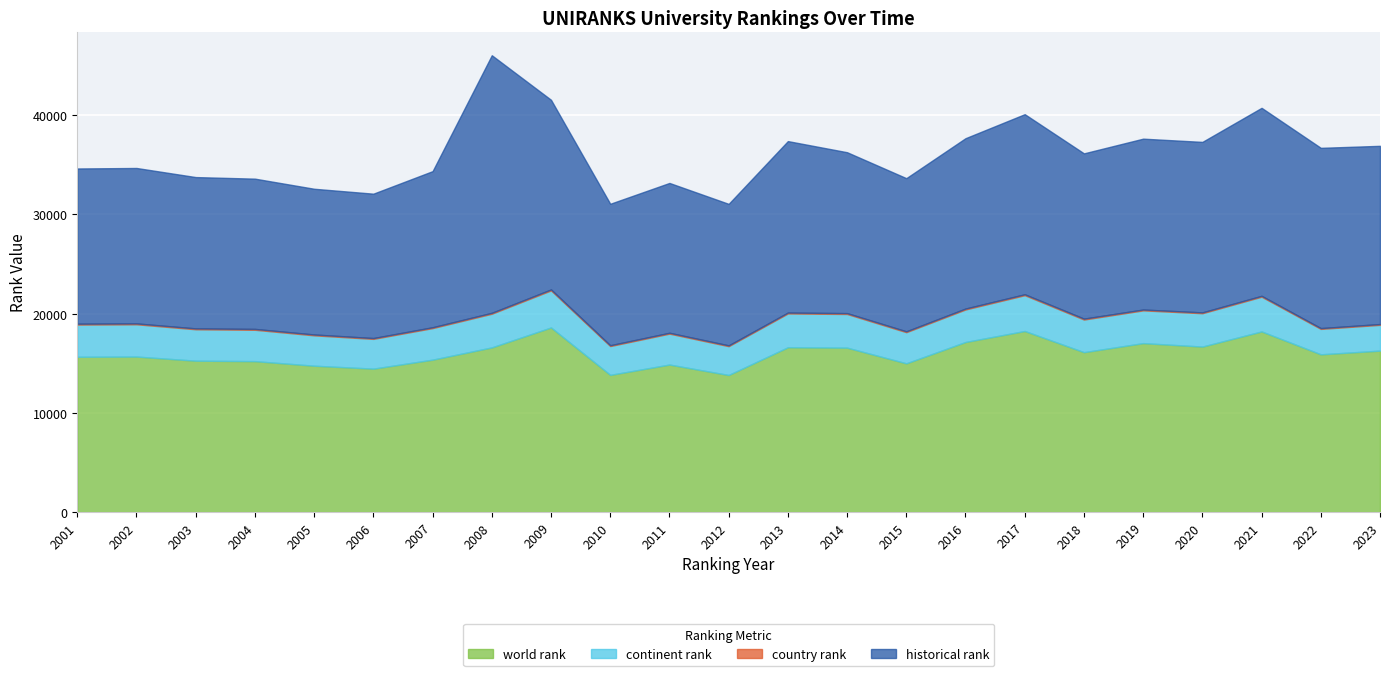

Which label corresponds to the smallest value in the chart?

2022